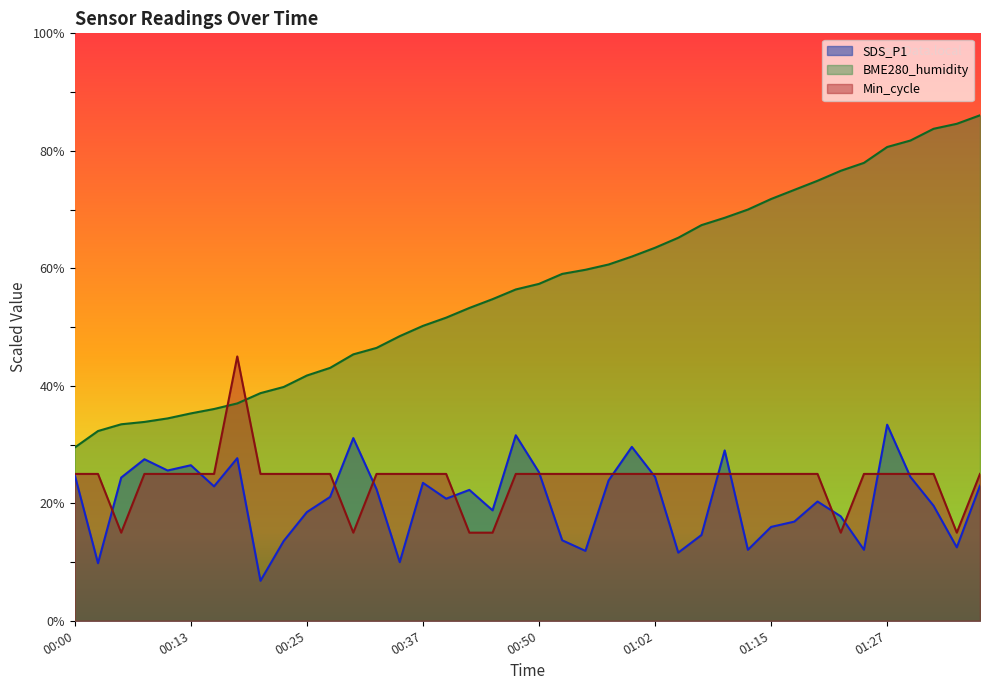

At how many categories does at least one series exceed 26?

40